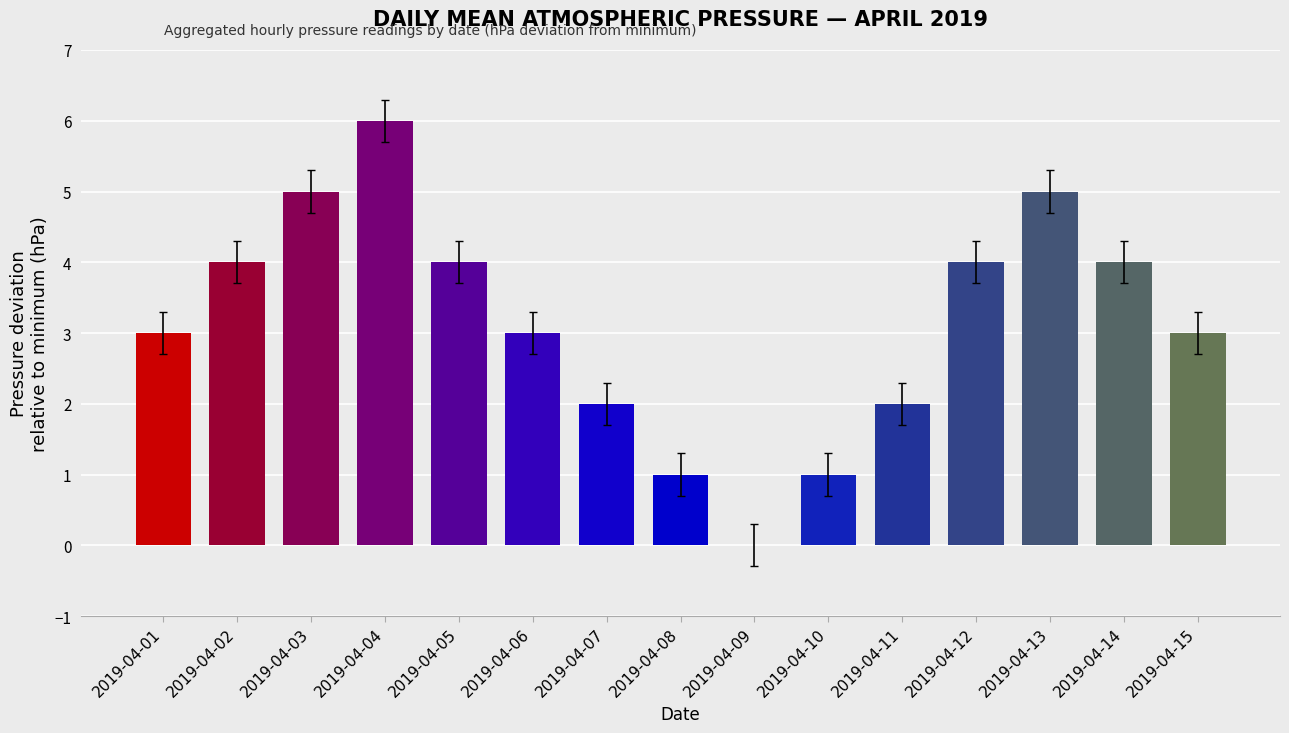

Which category has the highest value across all series?

2019-04-04